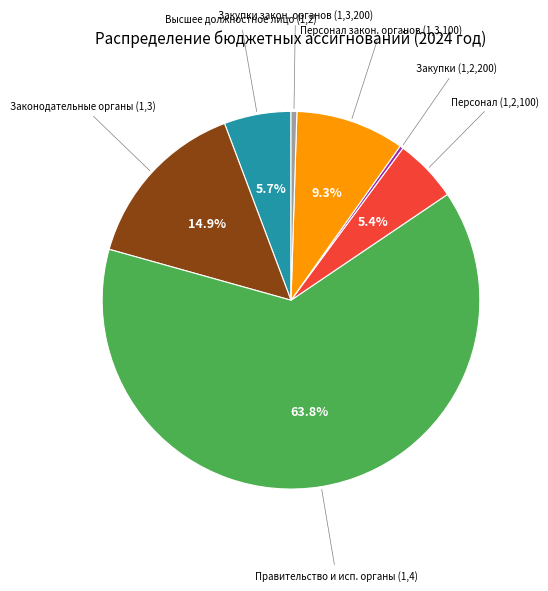

Is there a majority slice in this chart?

Yes